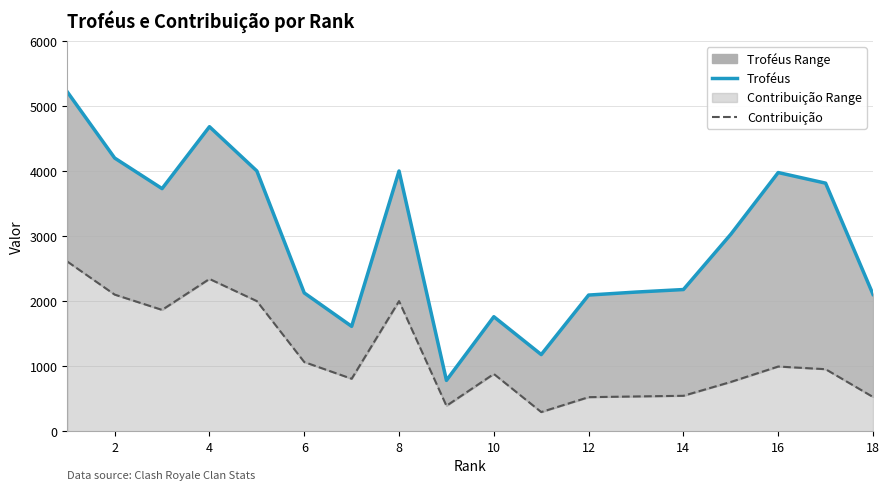

True or false: Contribuição and Troféus cross at least once.

False